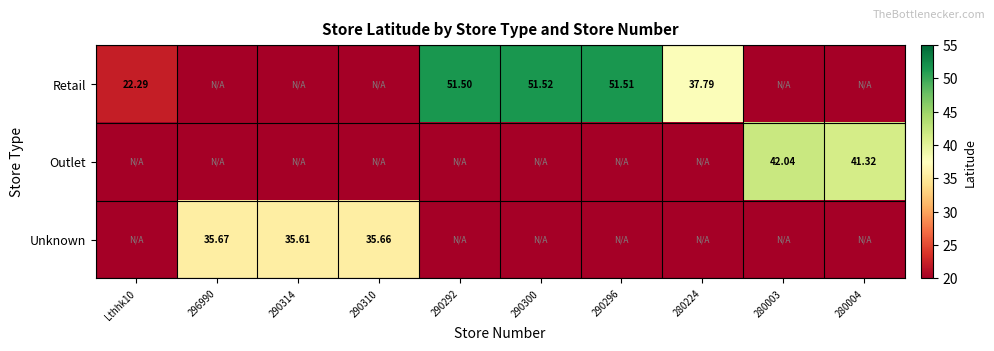

The Unknown series shows 16.1 at 280224. True or false?

False